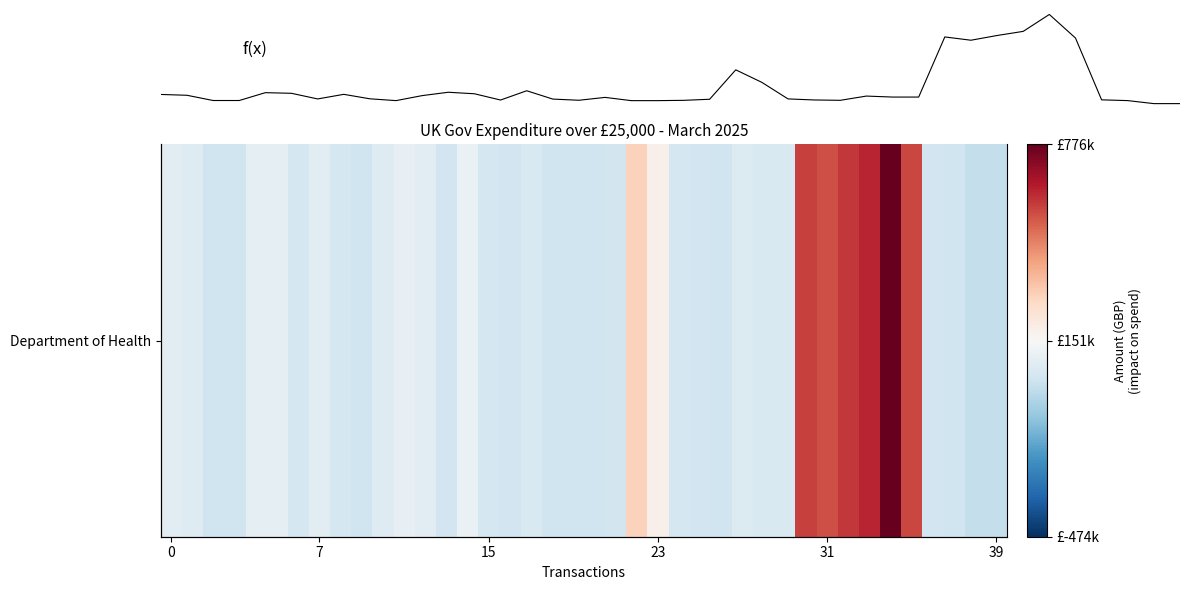

At which category does the chart reach its minimum across all series?

38